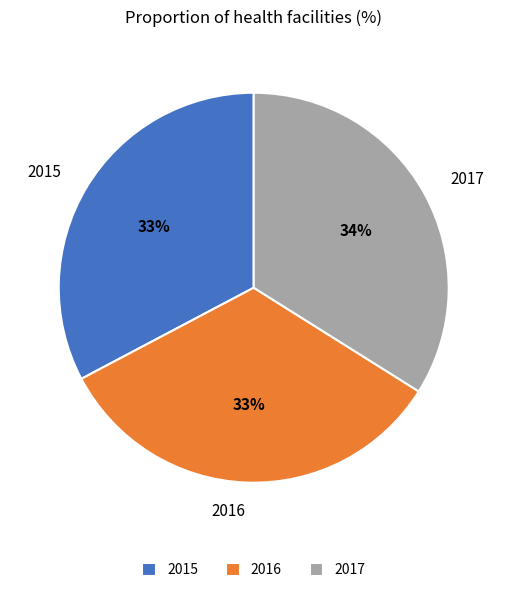

True or false: 2016 accounts for 33% of the total.

True